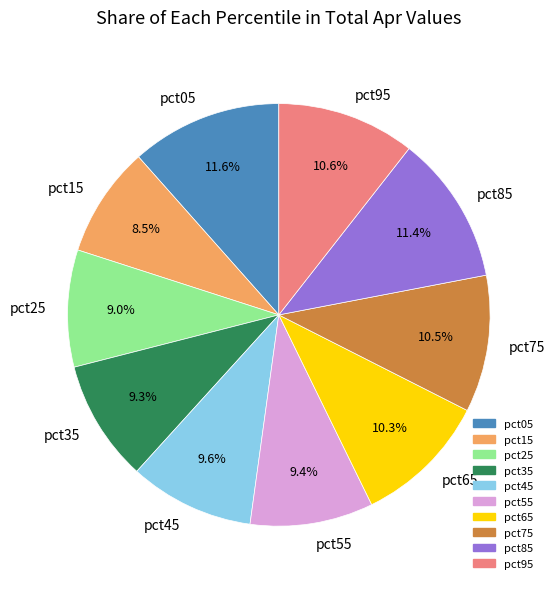

To the nearest percent, what is the average slice percentage?

10%